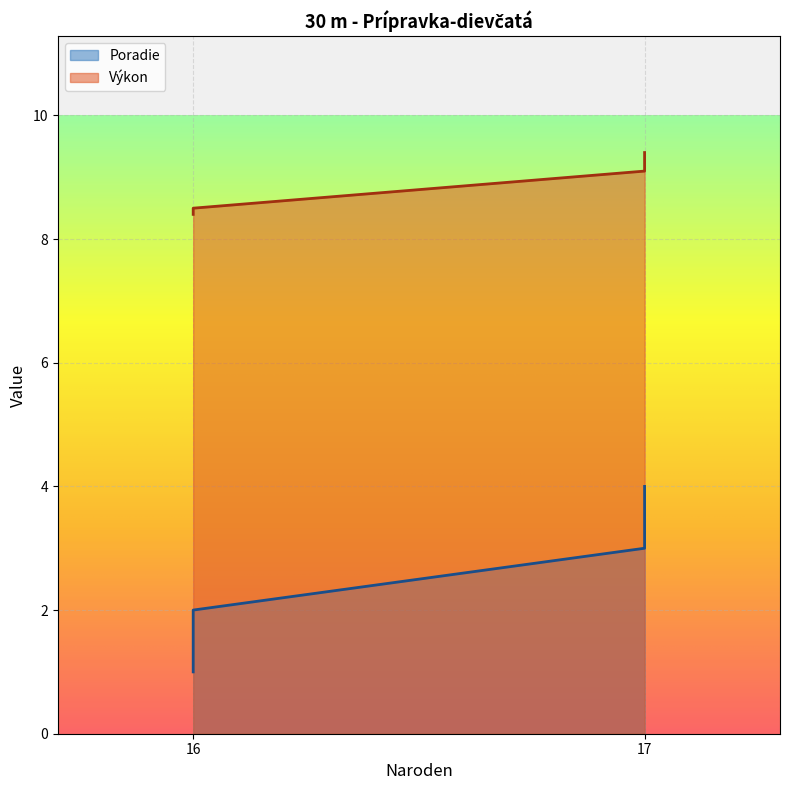

What are all the series names shown in the legend?

Poradie, Výkon